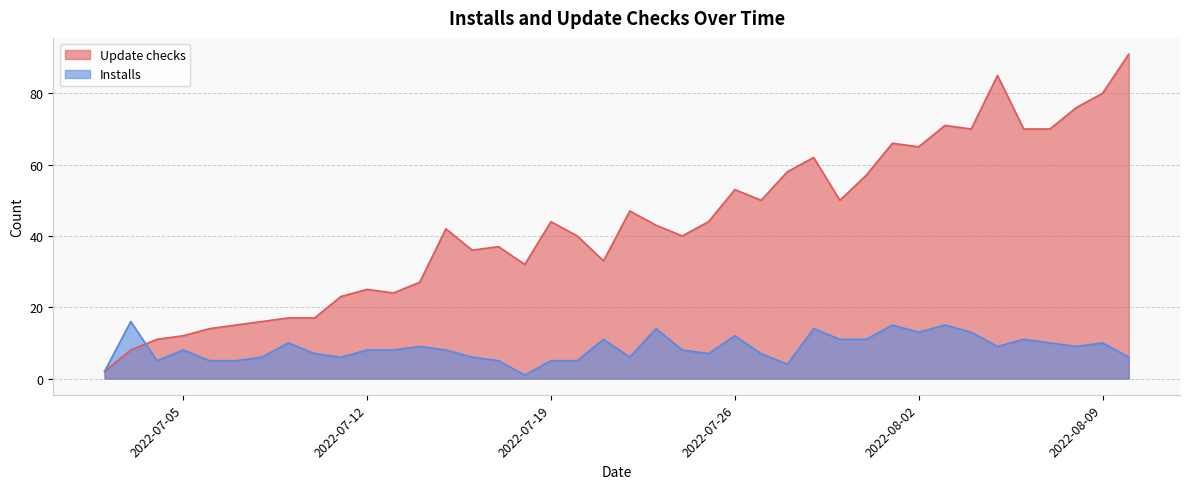

What is the sum of the Installs values at 2022-08-03 and 2022-07-12?

23